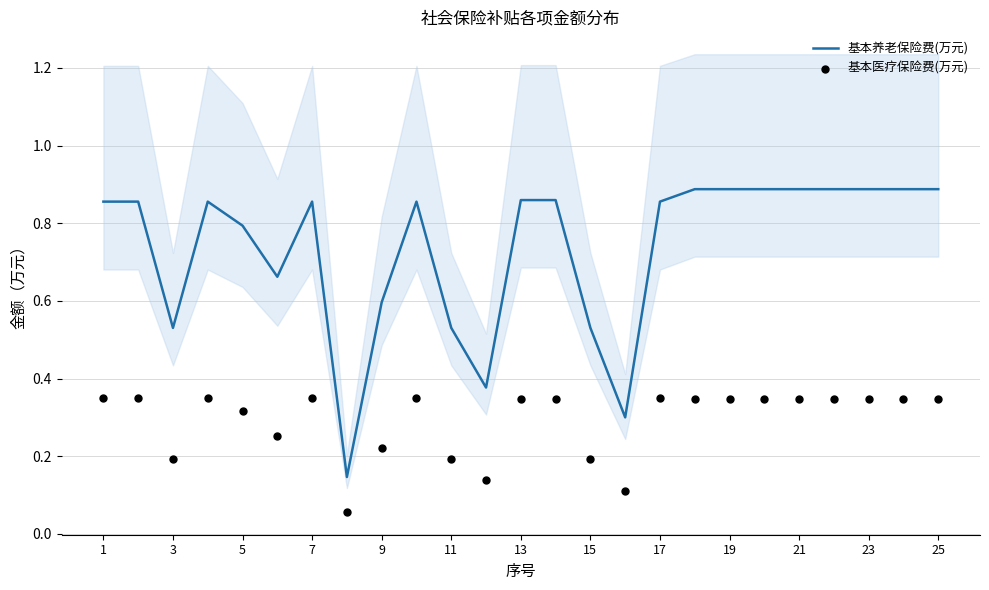

Which series contains the lowest Y value?

基本医疗保险费(万元)